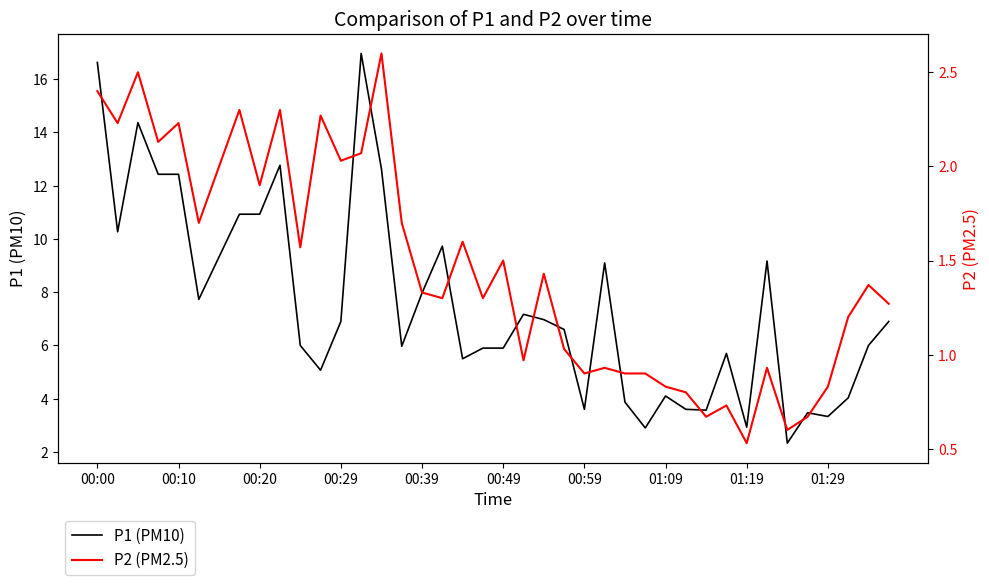

The P1 (PM10) series shows 5.5 at 01:29. True or false?

False